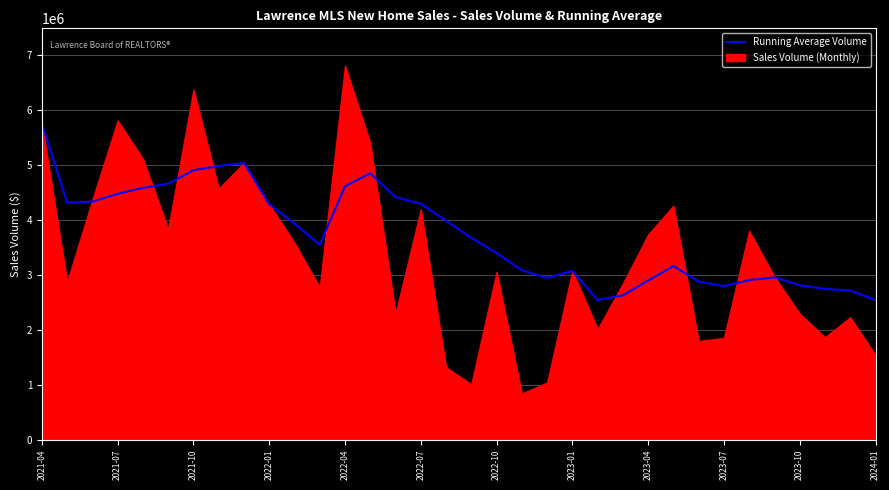

How many data points does each series have?

34